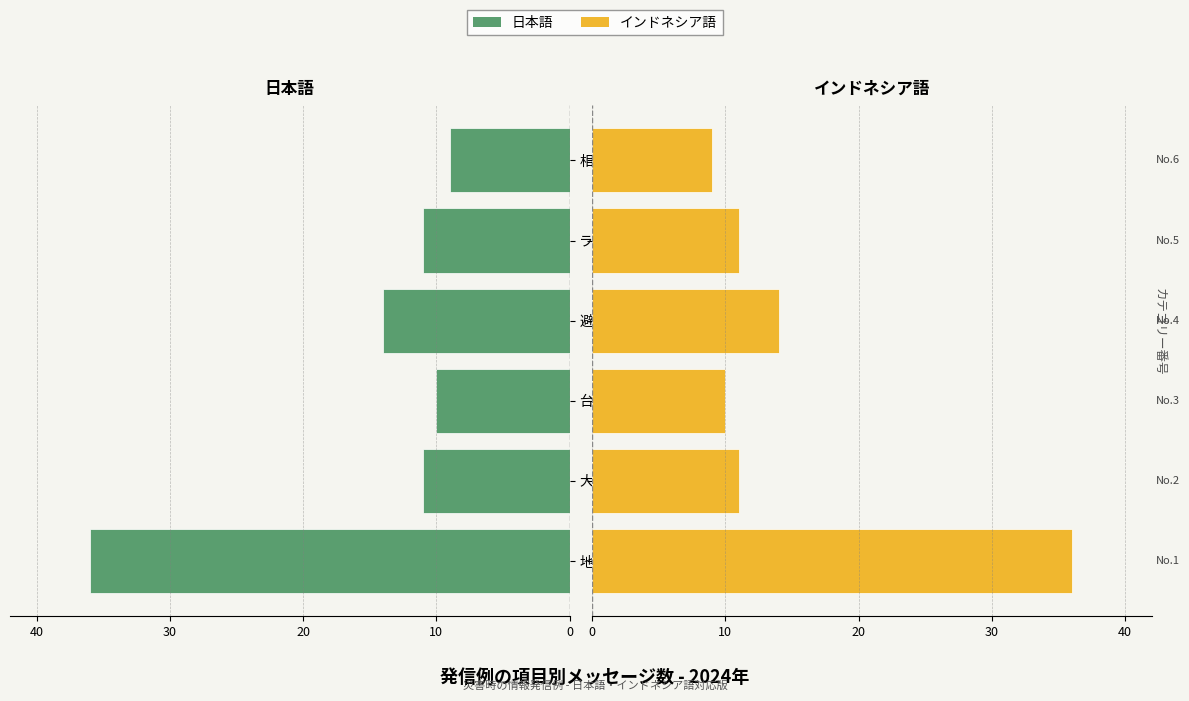

List the series in order of their peak value, lowest first.

日本語, インドネシア語